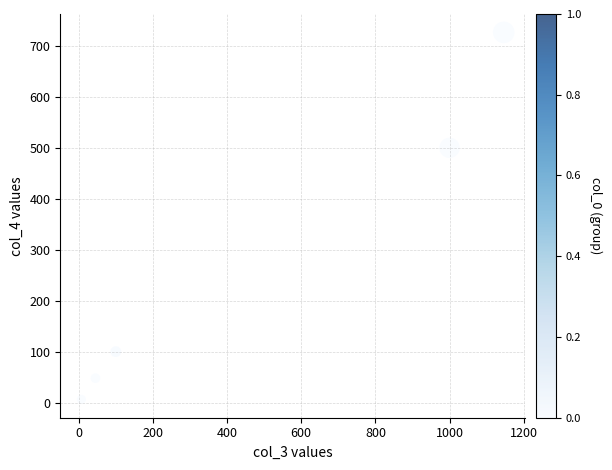

What Y value in the scatter plot is closest to 366?

500.0